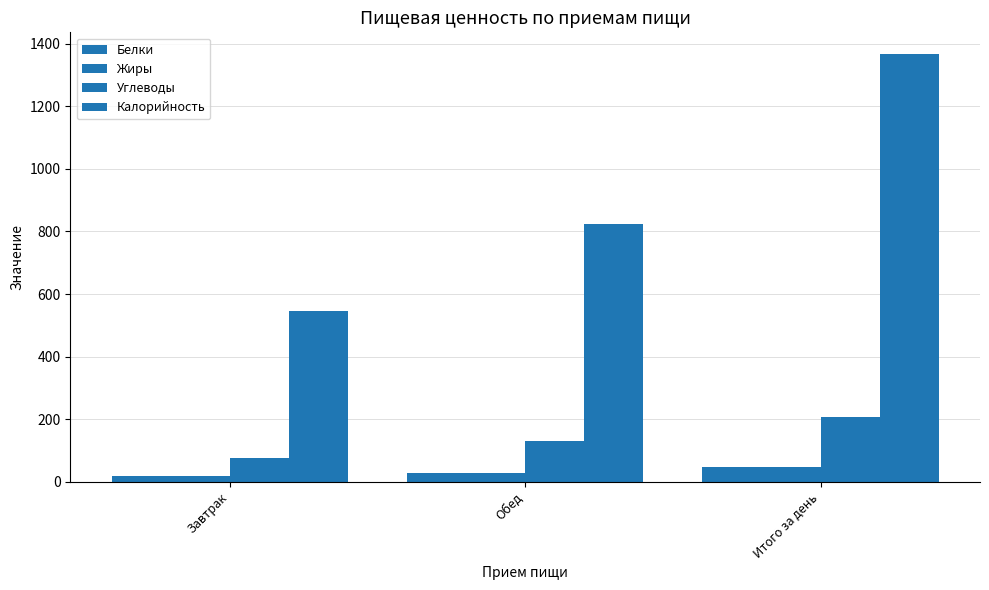

How many series are shown in this chart?

4